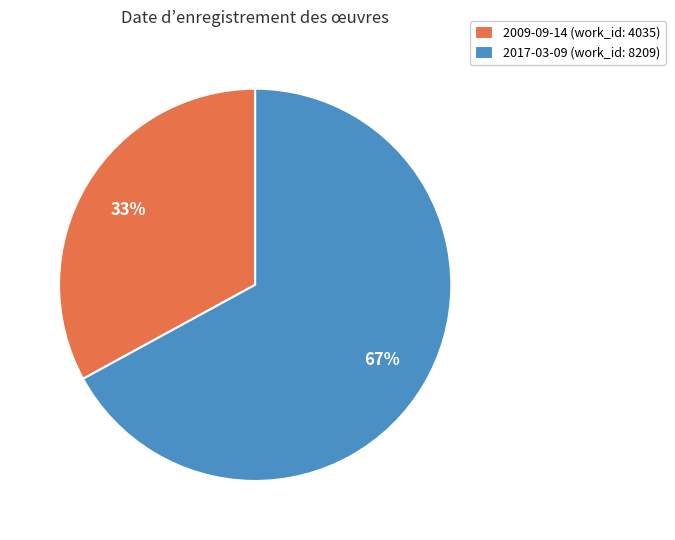

Do 2017-03-09 (work_id: 8209) and 2009-09-14 (work_id: 4035) together represent more than half of the pie?

Yes